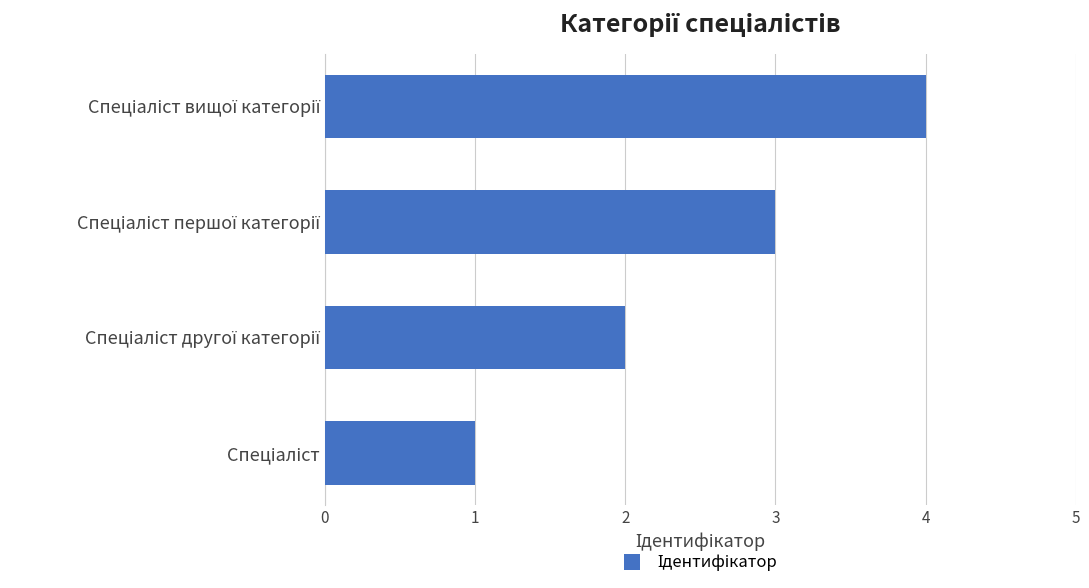

What is the difference between the maximum and minimum values?

3